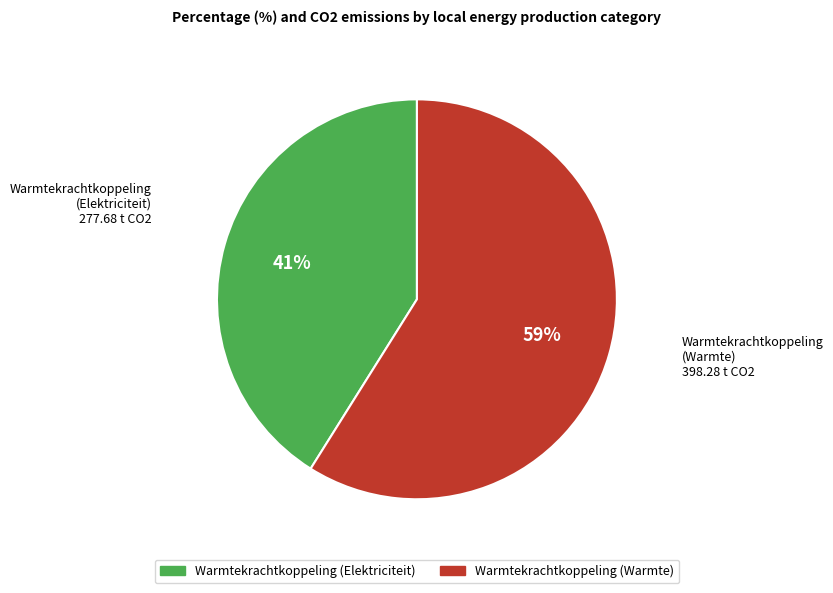

To the nearest percent, what is the difference between the largest and smallest slice percentages?

18%